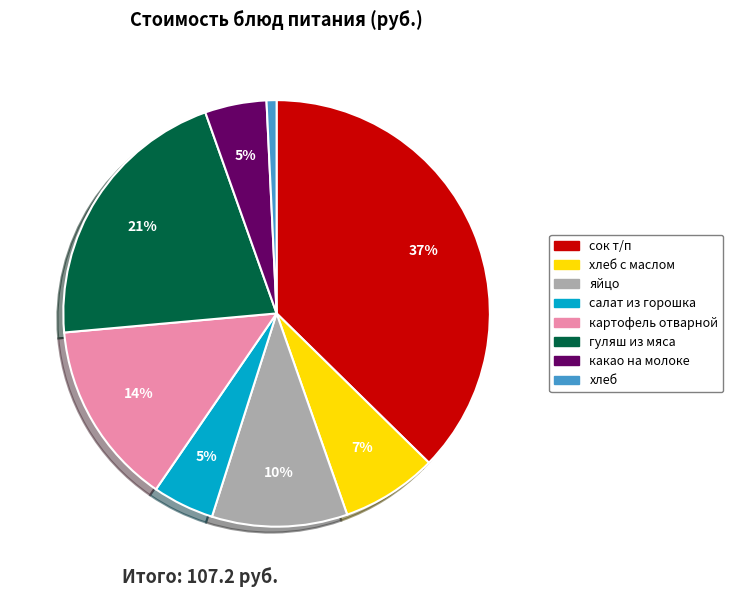

How many segments does this pie chart have?

8